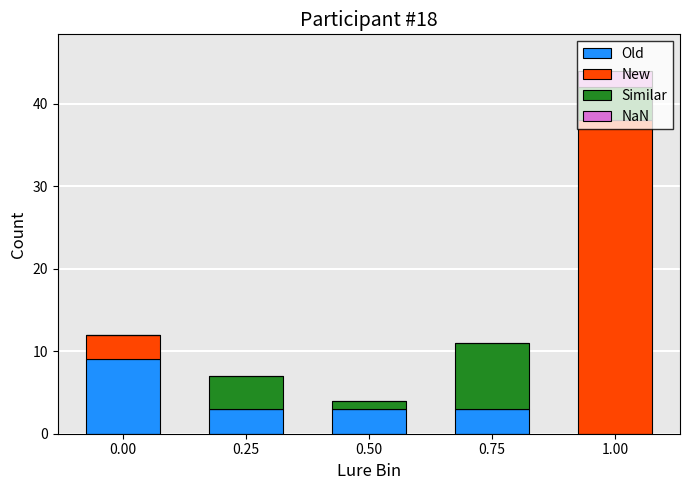

Does the chart contain stacked bars?

Yes